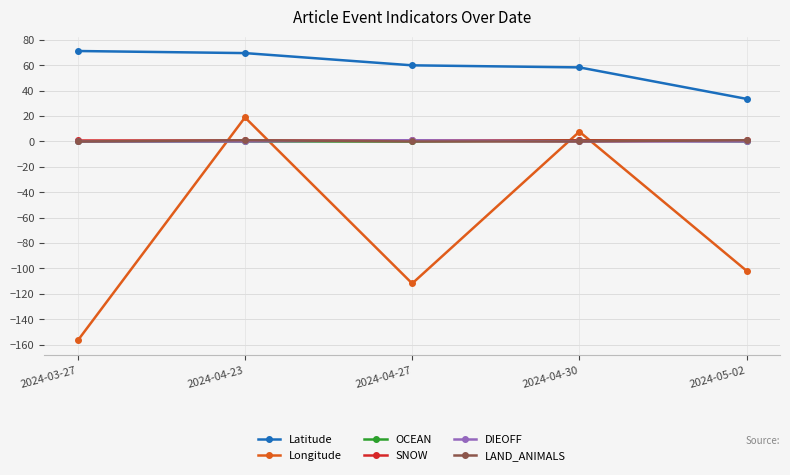

In DIEOFF, how many points are higher than both neighbors (excluding endpoints)?

1